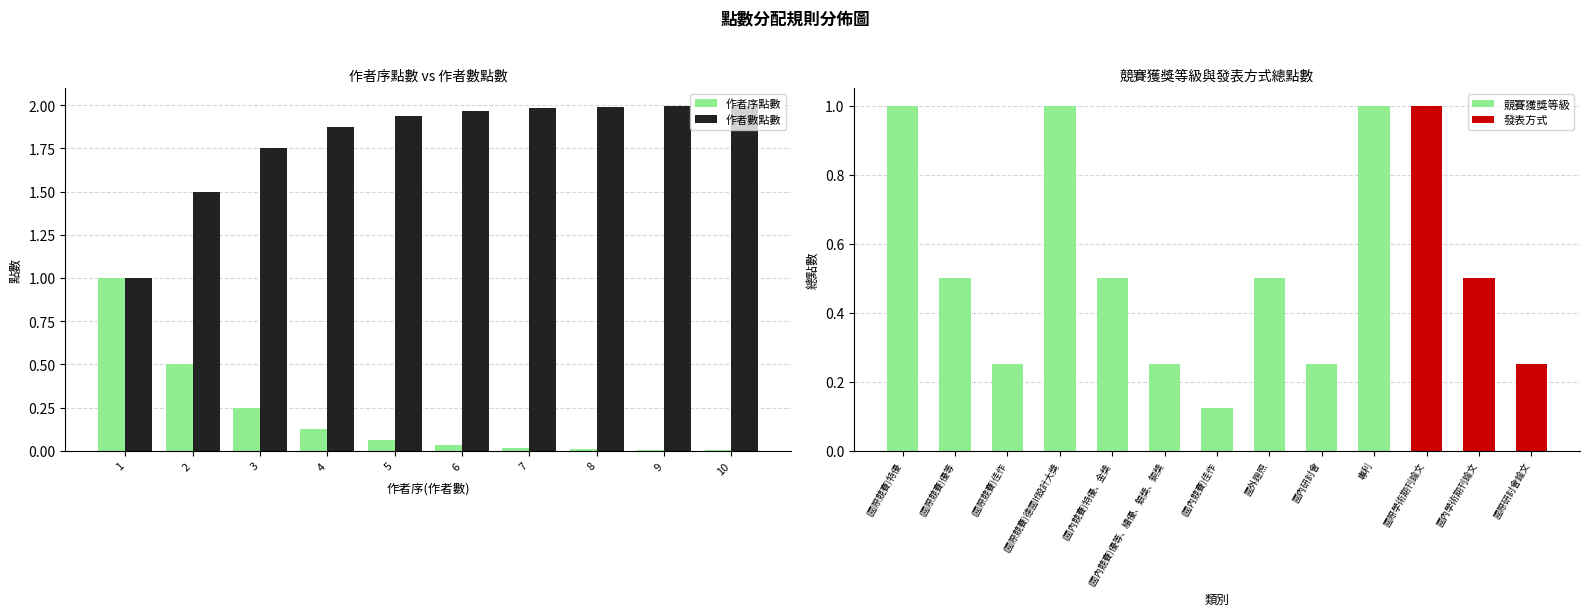

List the series in order of their overall mean, highest first.

作者數點數, 作者序點數